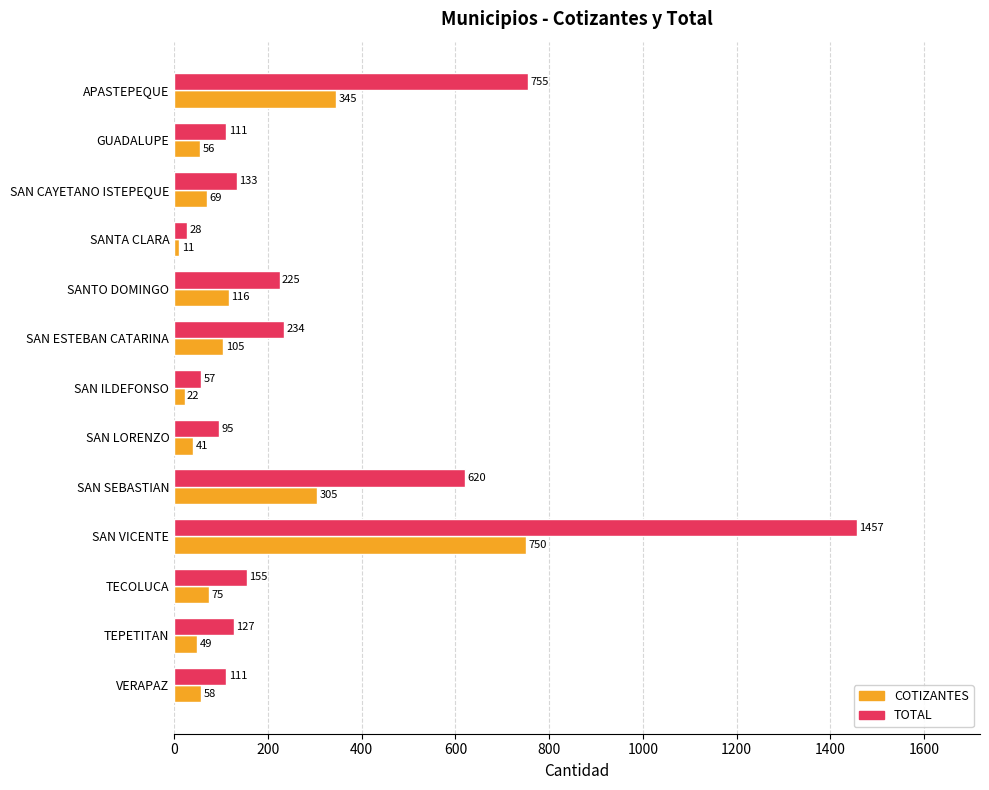

Which category has the lowest value across all series?

SANTA CLARA